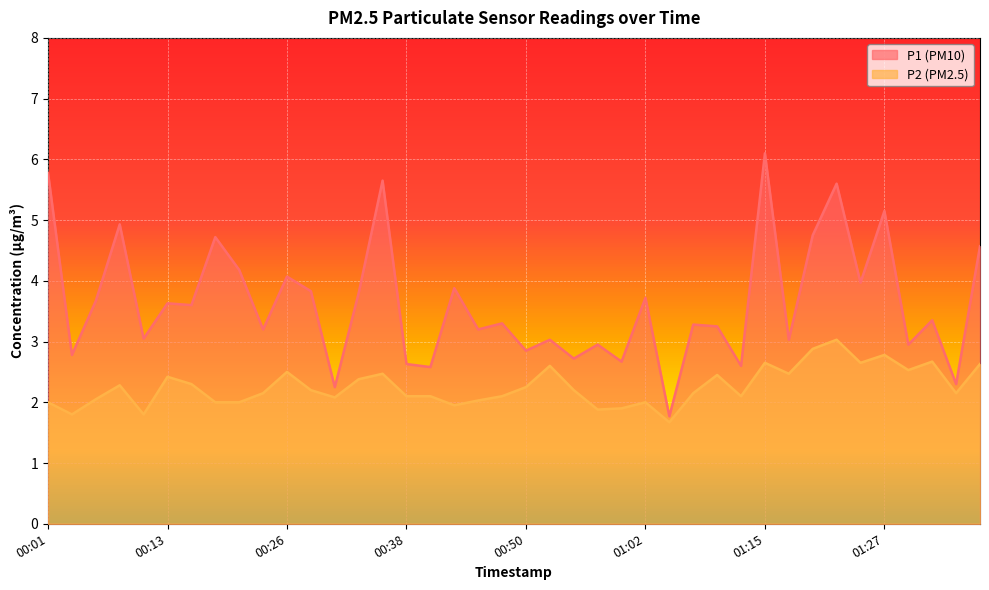

Rank the series by their maximum value, from highest to lowest.

P1, P2